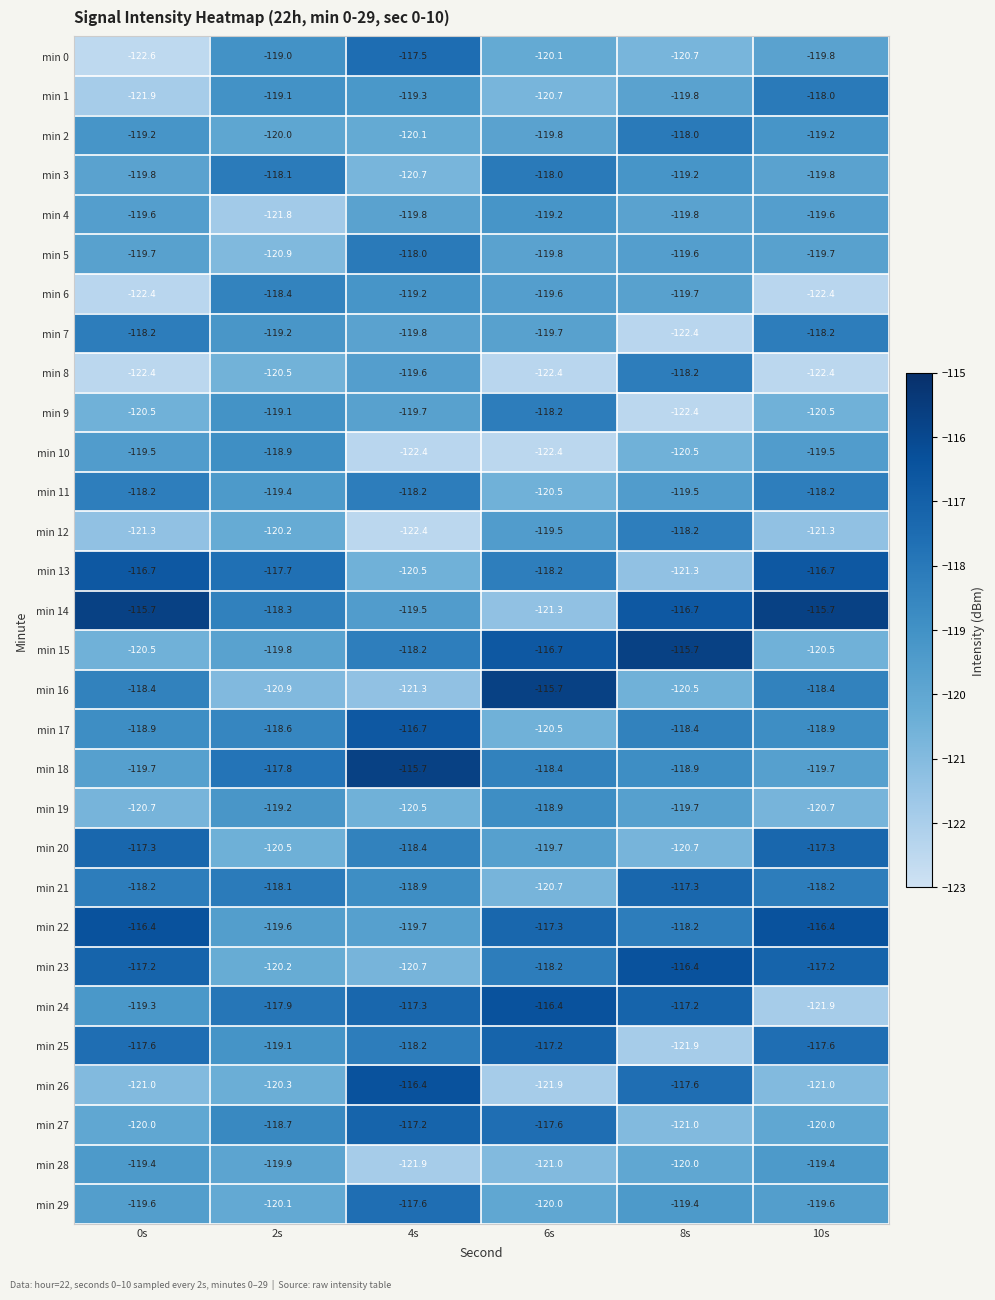

What is the smallest value displayed?

-122.6